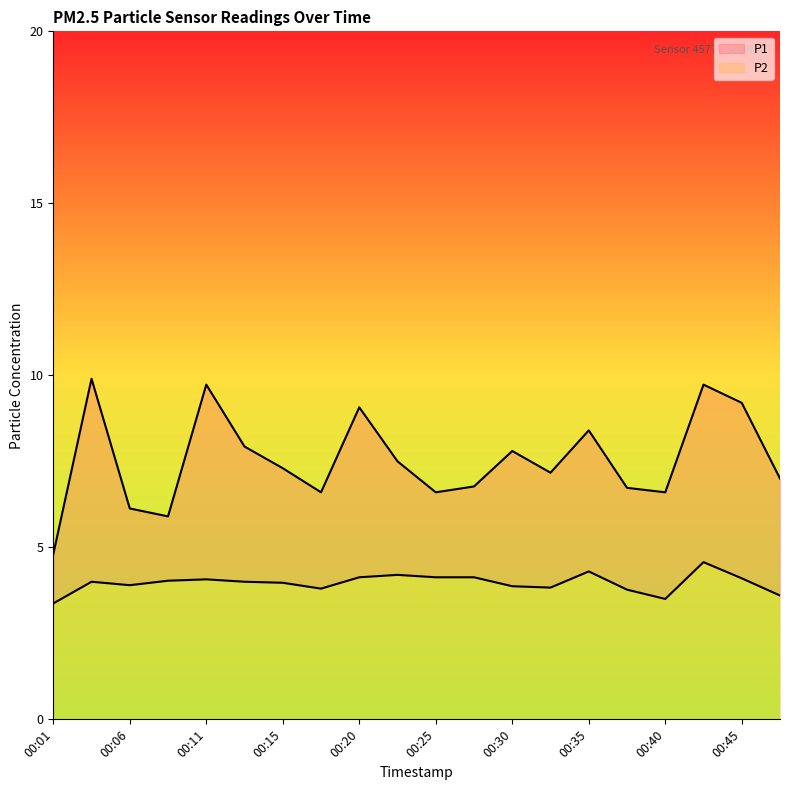

True or false: P1 and P2 intersect in this chart.

False